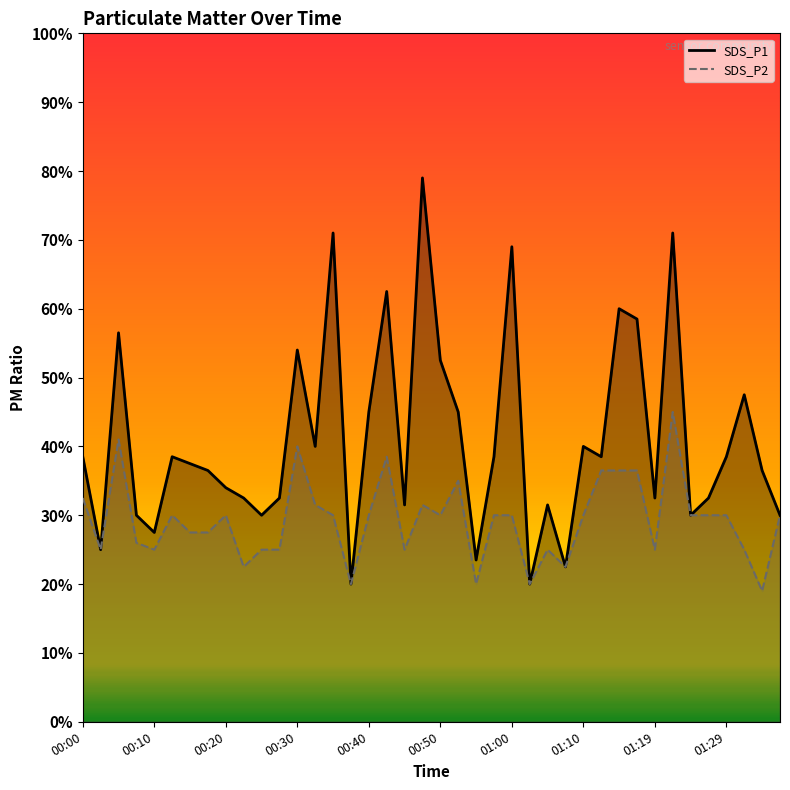

What is the value of the SDS_P1 point at the 18th from the left?

1.2